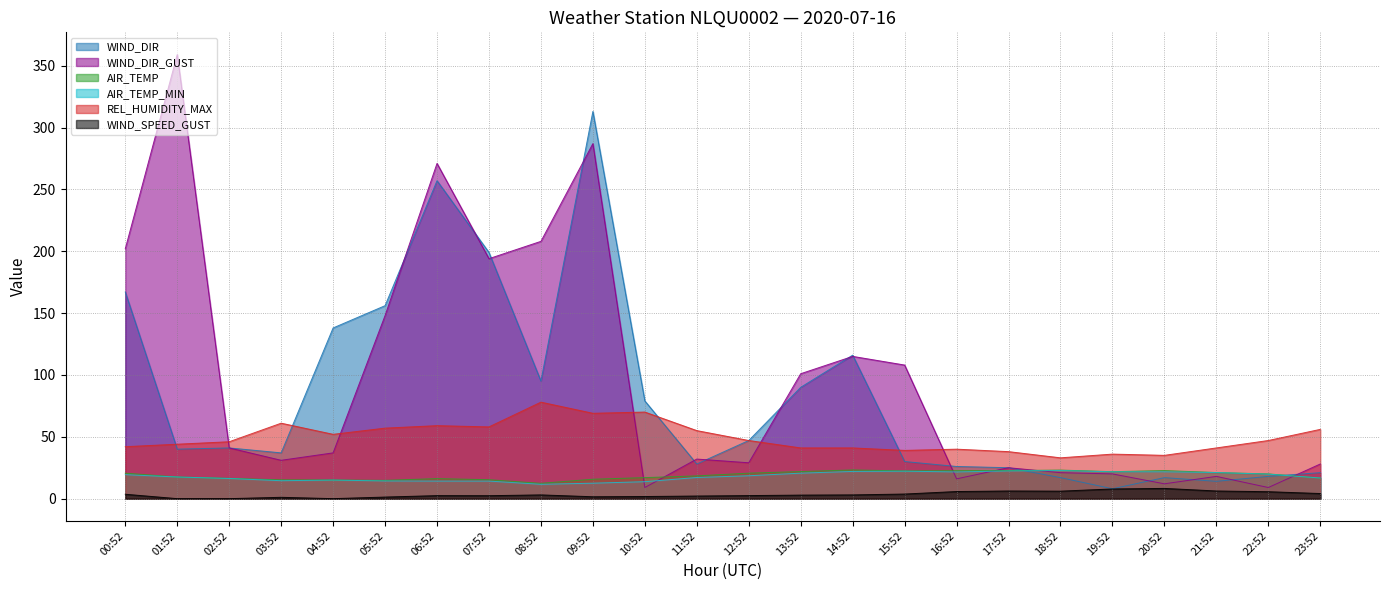

Rank the series at 06:52 from highest to lowest value.

WIND_DIR_GUST, WIND_DIR, REL_HUMIDITY_MAX, AIR_TEMP, AIR_TEMP_MIN, WIND_SPEED_GUST